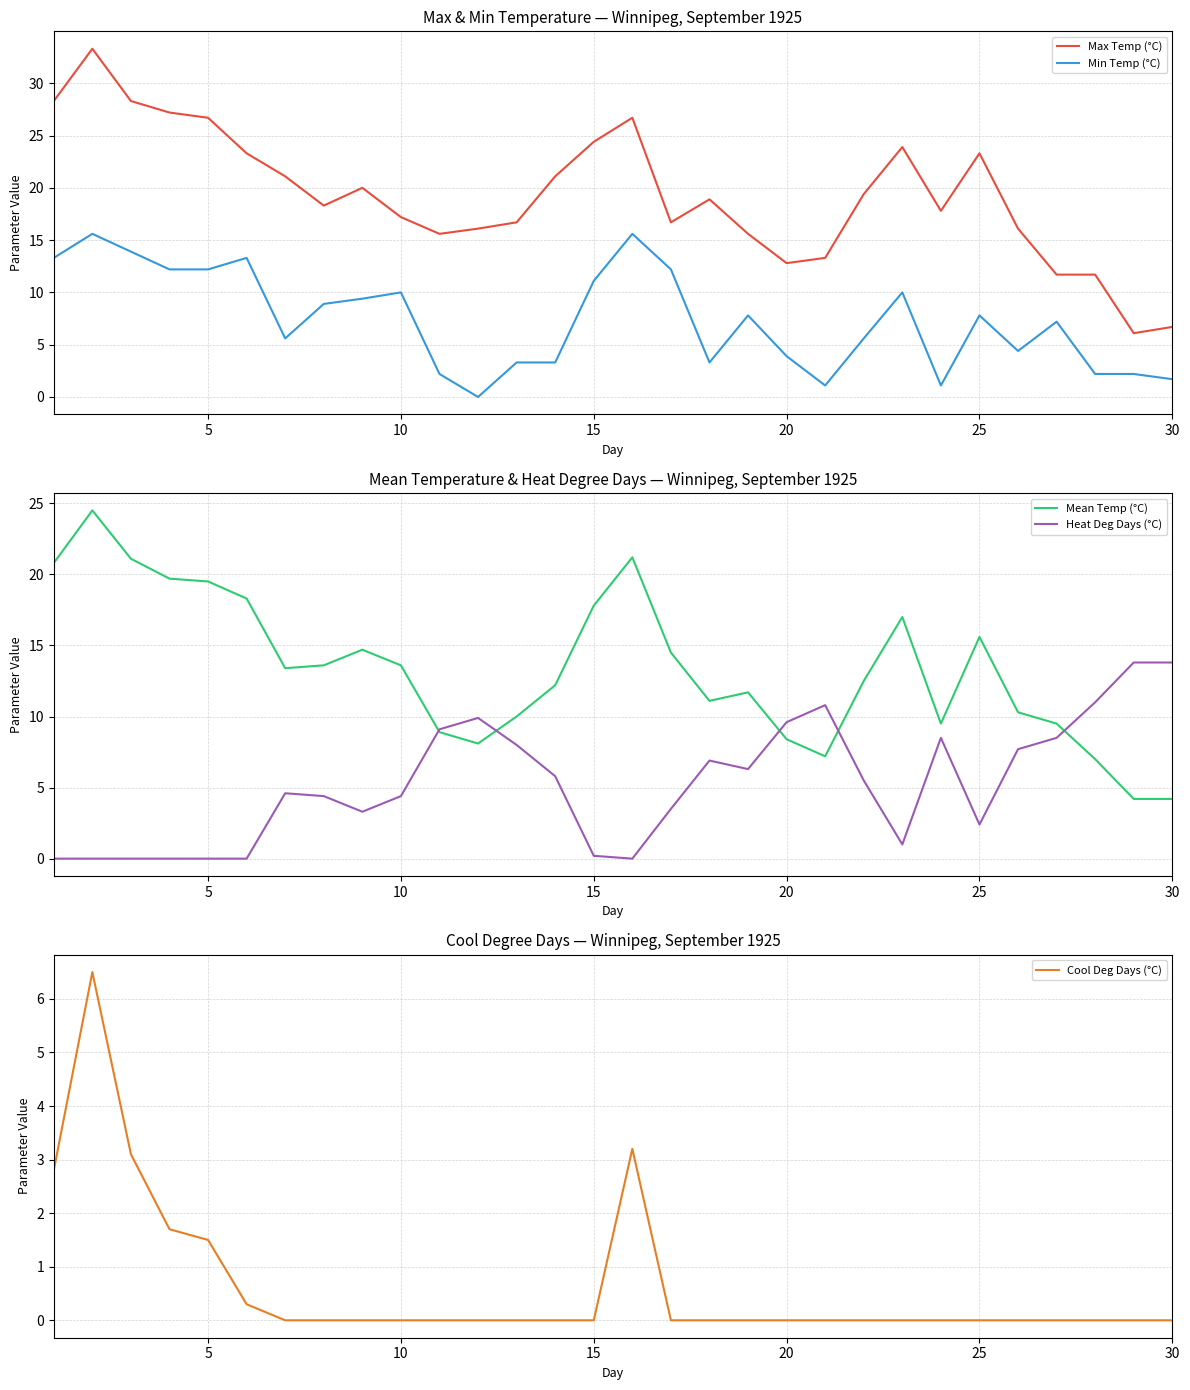

Which series ends up on top after the final intersection of Max Temp (°C) and Heat Deg Days (°C)?

Heat Deg Days (°C)